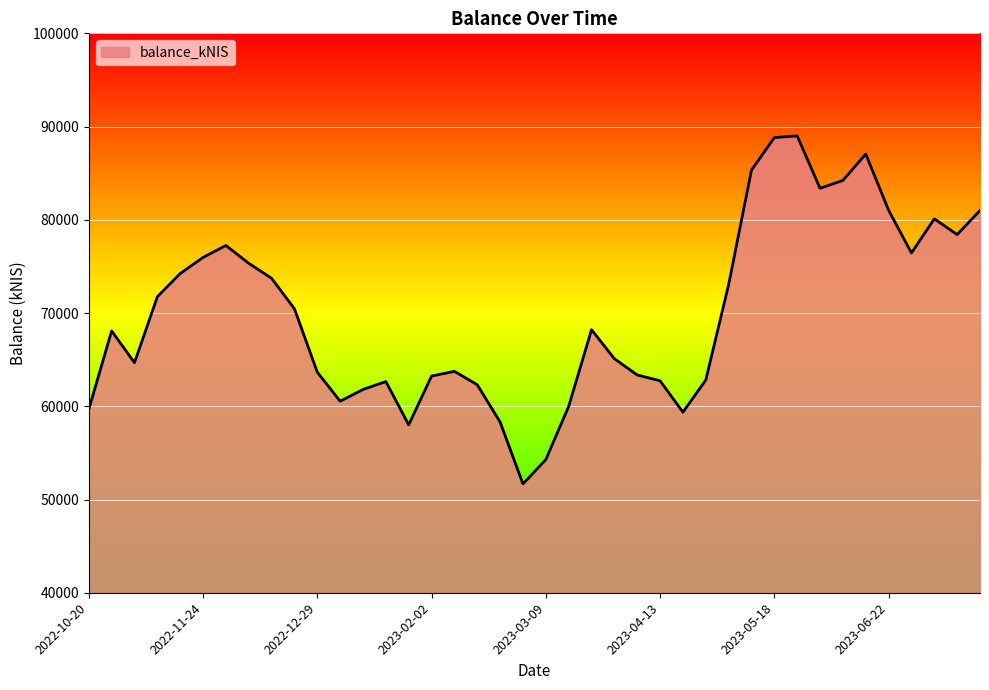

What is the maximum value shown in the chart?

89000.4